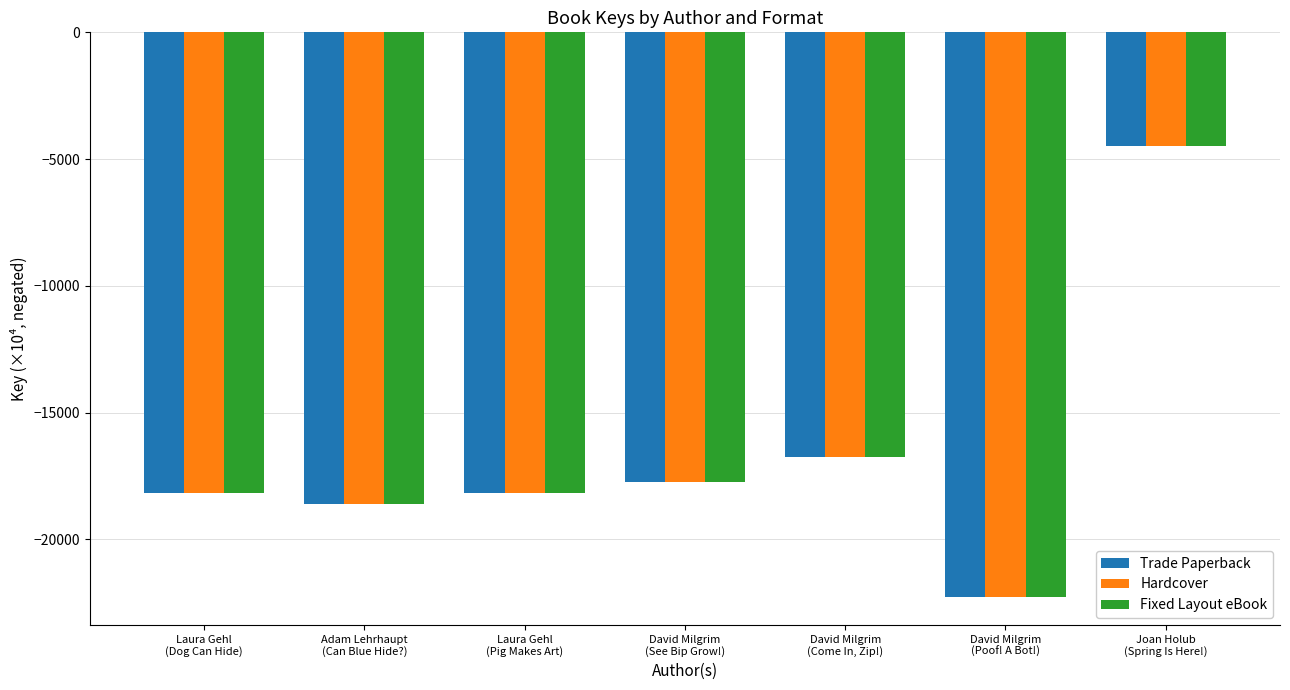

What is the maximum value for Trade Paperback?

-4464.4